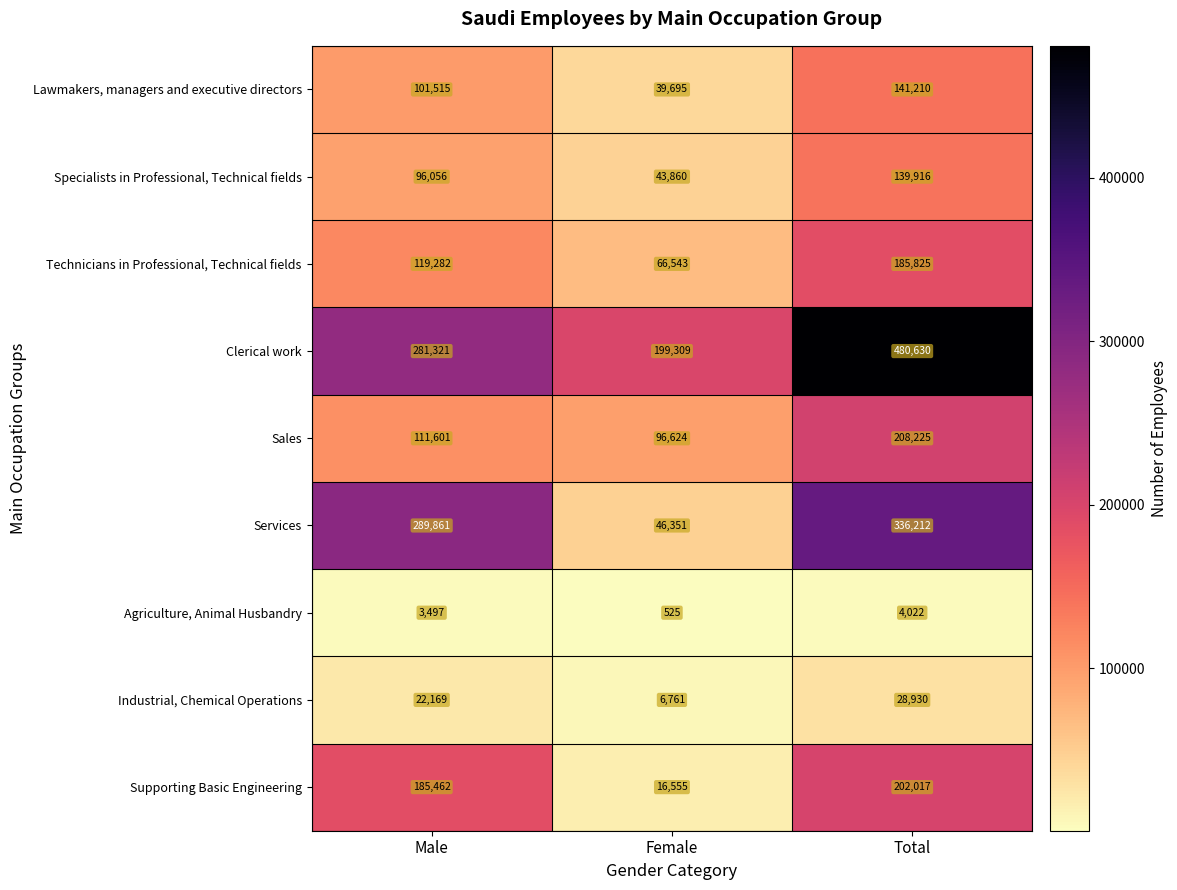

What is the highest value of the Technicians in Professional, Technical fields series?

185825